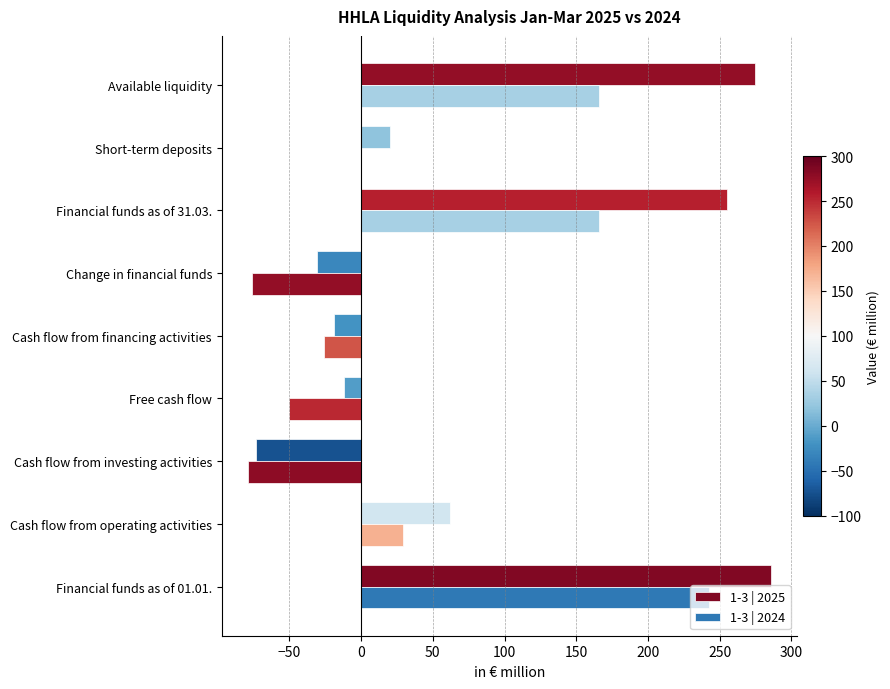

How many series are shown in this chart?

2